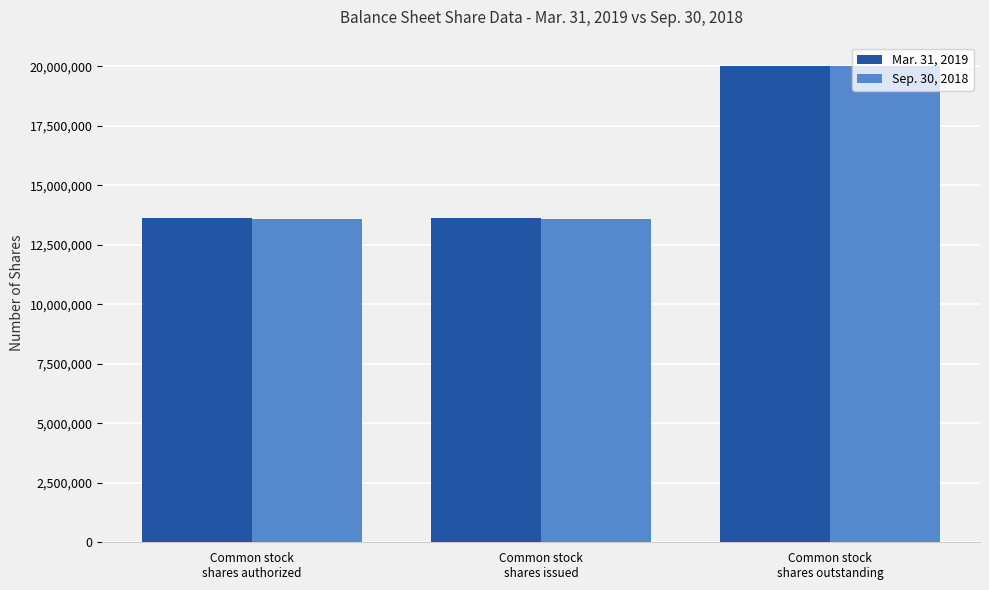

What is the label of the 1st bar from the left?

Common stock
shares authorized